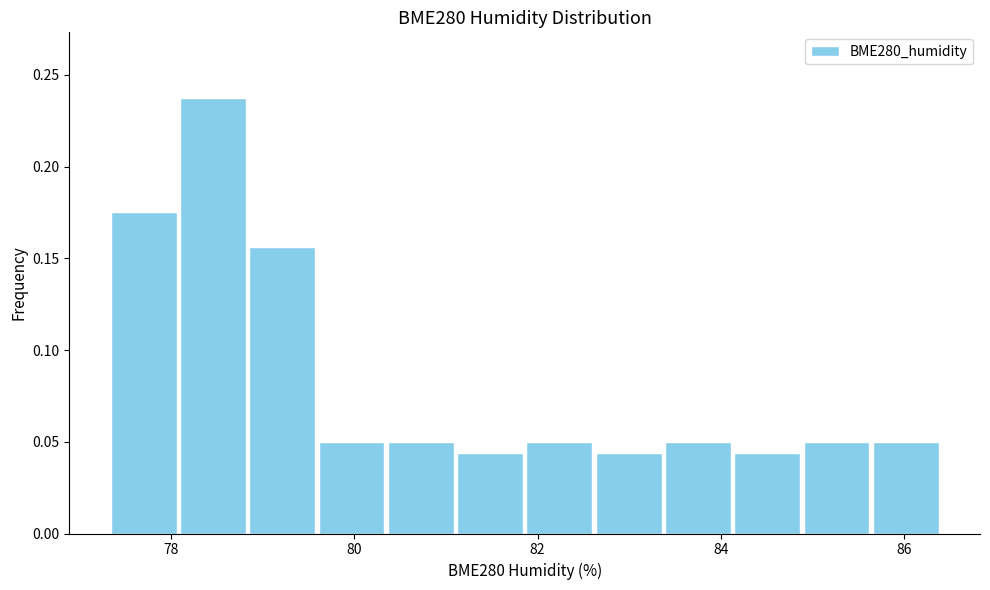

Read against the x-axis, roughly where is the centre of the tallest bar?

78.4